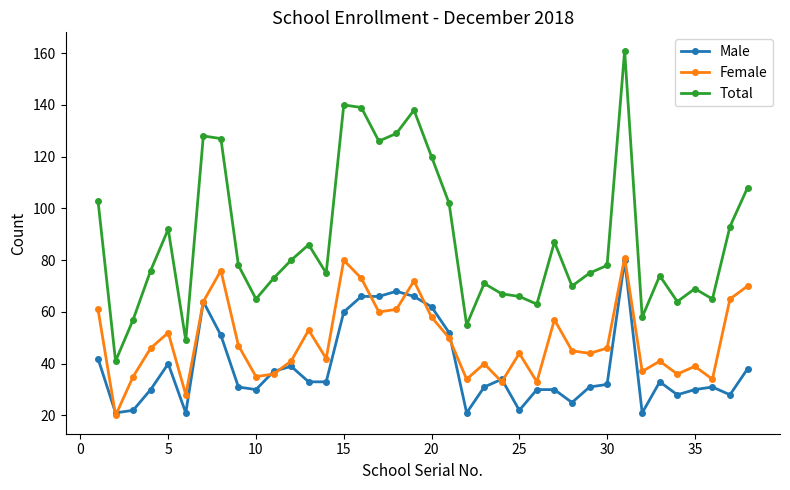

Which series has the widest spread of values?

Total